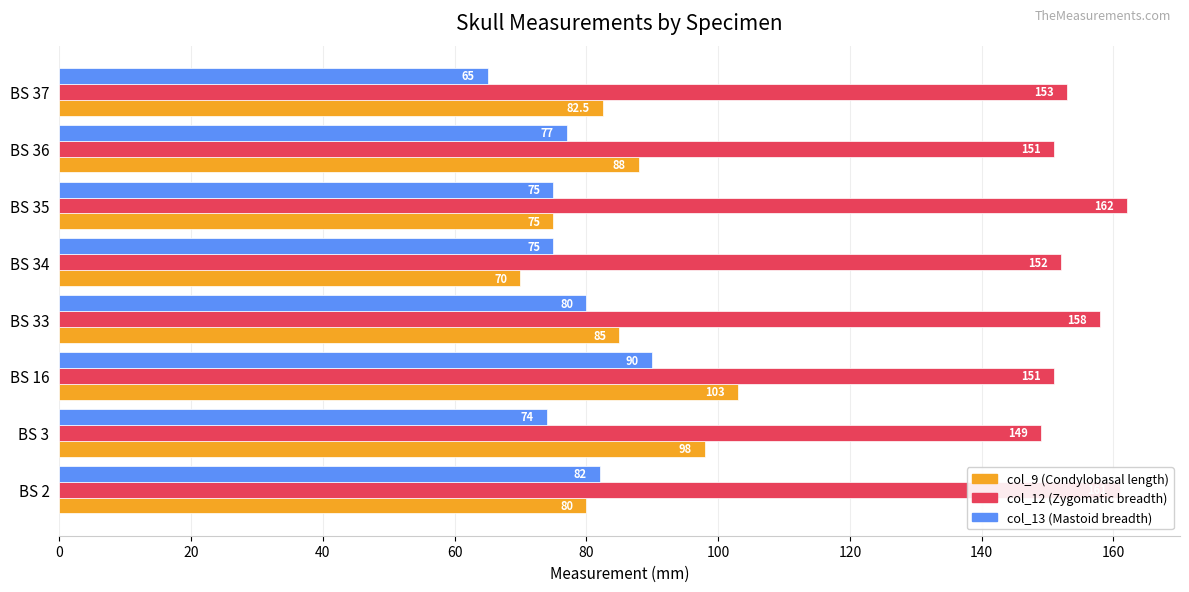

What is the maximum value shown in the chart?

162.0